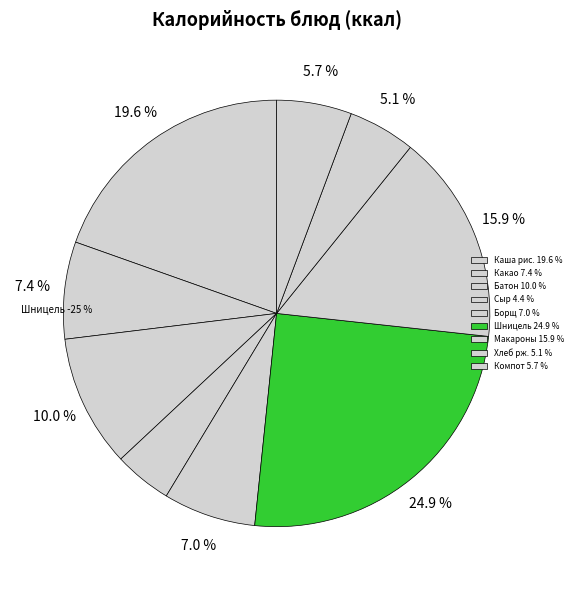

What percentage is the Борщ со свежей капустой, картофелем slice, to the nearest percent?

7%